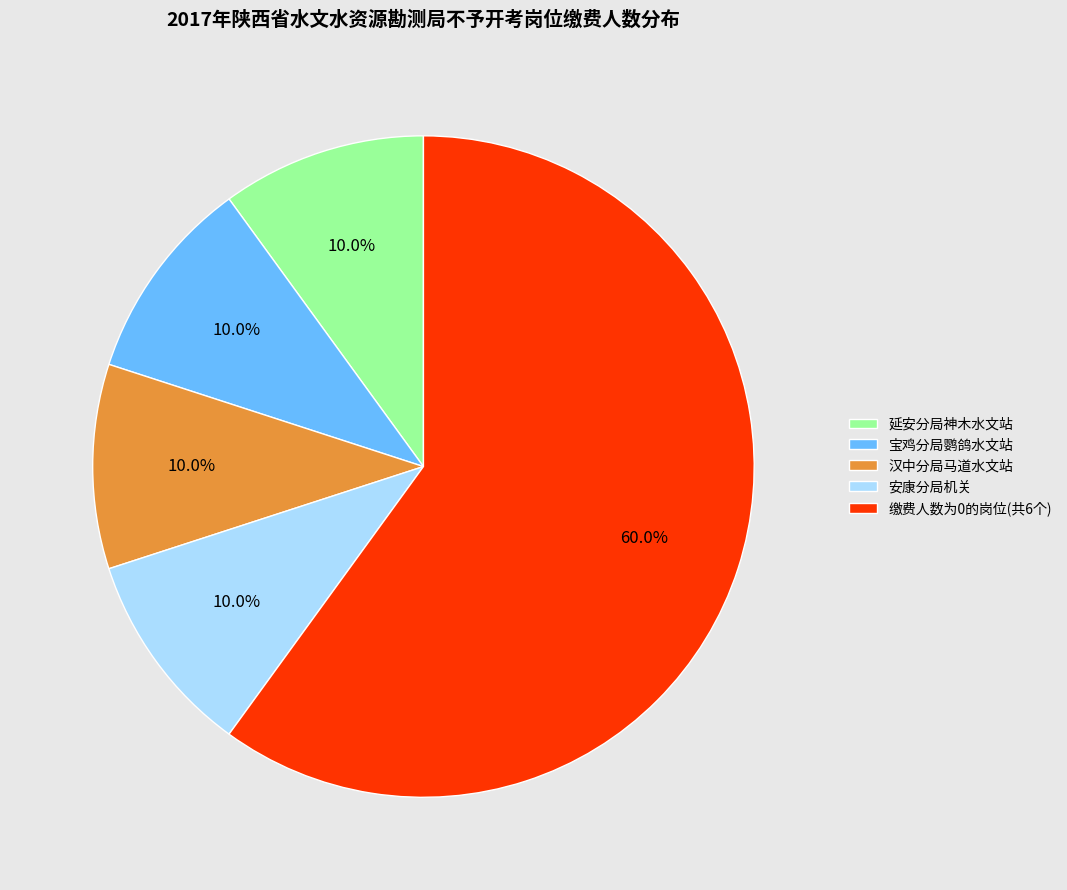

What is the ratio of the value at 延安分局神木水文站 to the value at 宝鸡分局鹦鸽水文站?

1.0